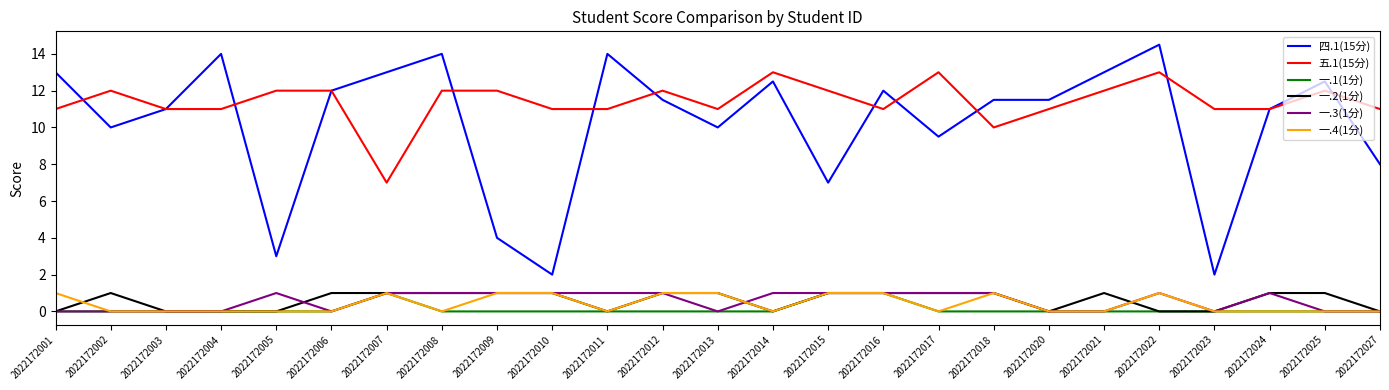

True or false: 五.1(15分) has a value of 21.2 at 2022172005.

False